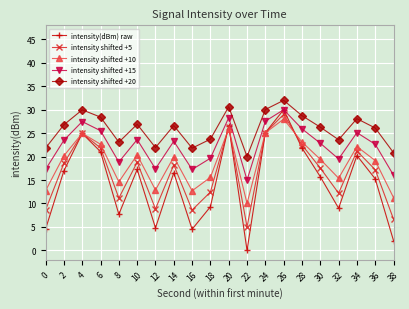

The intensity shifted +20 series shows 15.6 at 26. True or false?

False